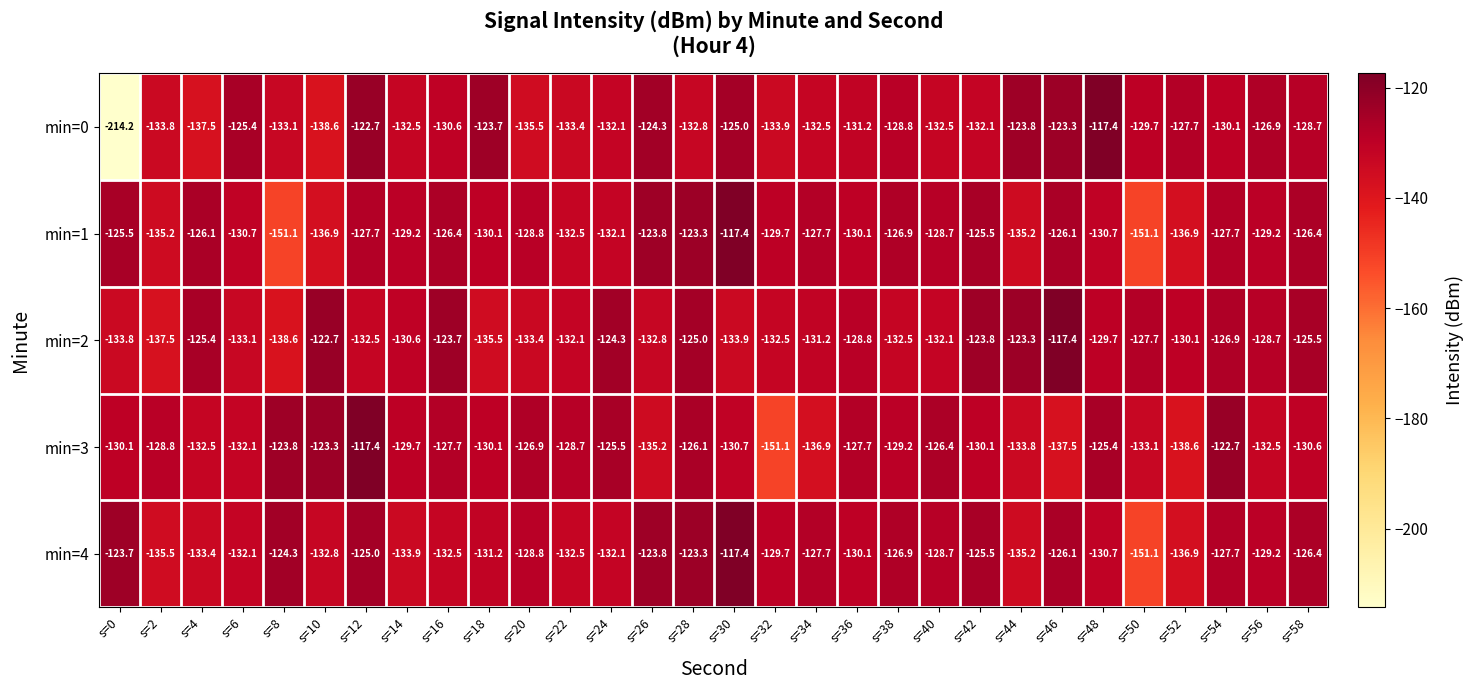

Which series has the largest total across all categories?

min=2